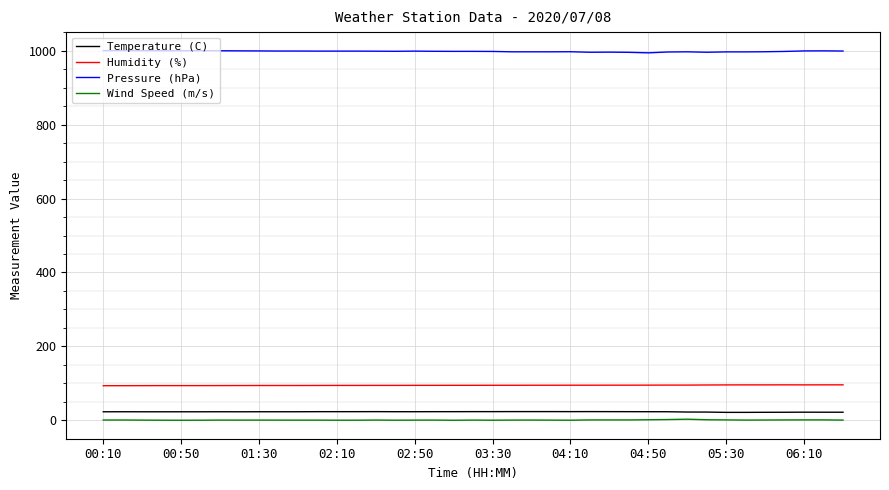

What is the maximum value shown in the chart?

1000.5